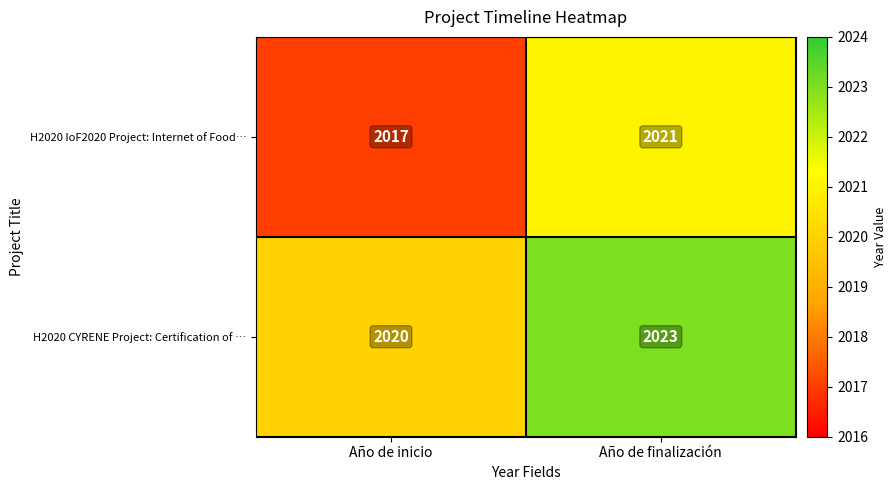

At Año de finalización, list the series in order from largest to smallest.

H2020 CYRENE Project: Certification of …, H2020 IoF2020 Project: Internet of Food…